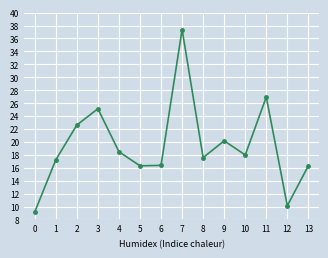

Approximately how many times larger is the value at 2 compared to 10?

1.3